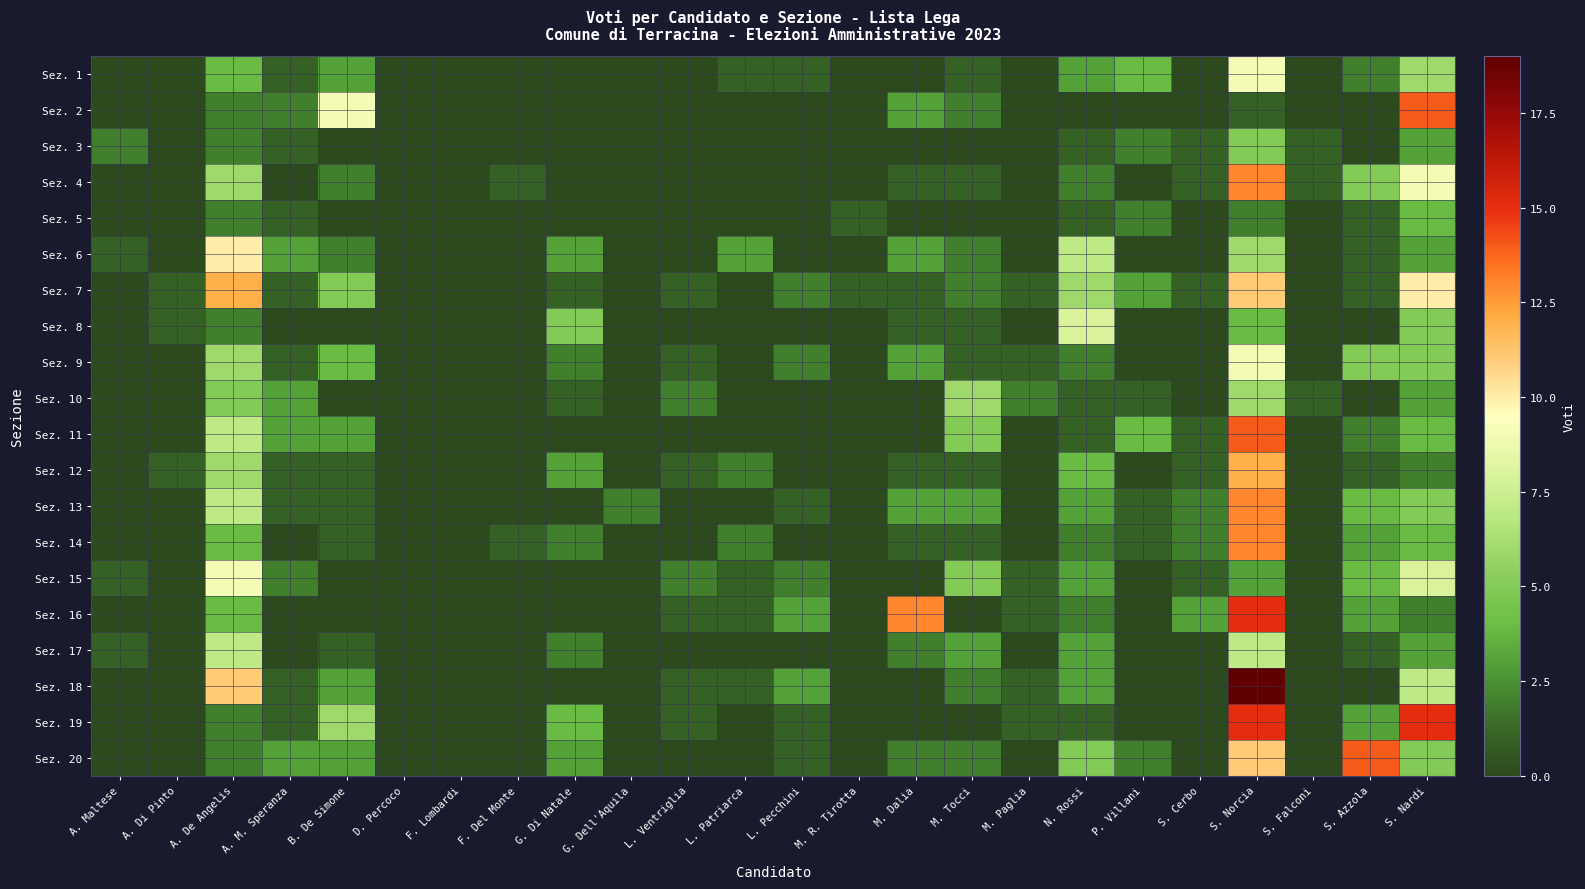

Reading left to right, list all the values displayed in this chart.

Sez. 1: A. Maltese=0	A. Di Pinto=0	A. De Angelis=4	A. M. Speranza=1	B. De Simone=3	D. Percoco=0	F. Lombardi=0	F. Del Monte=0	G. Di Natale=0	G. Dell'Aquila=0	L. Ventriglia=0	L. Patriarca=1	L. Pecchini=1	M. R. Tirotta=0	M. Dalia=0	M. Tocci=1	M. Paglia=0	N. Rossi=3	P. Villani=4	S. Cerbo=0	S. Norcia=9	S. Falconi=0	S. Azzola=2	S. Nardi=6
Sez. 2: A. Maltese=0	A. Di Pinto=0	A. De Angelis=2	A. M. Speranza=2	B. De Simone=9	D. Percoco=0	F. Lombardi=0	F. Del Monte=0	G. Di Natale=0	G. Dell'Aquila=0	L. Ventriglia=0	L. Patriarca=0	L. Pecchini=0	M. R. Tirotta=0	M. Dalia=3	M. Tocci=2	M. Paglia=0	N. Rossi=0	P. Villani=0	S. Cerbo=0	S. Norcia=1	S. Falconi=0	S. Azzola=0	S. Nardi=14
Sez. 3: A. Maltese=2	A. Di Pinto=0	A. De Angelis=2	A. M. Speranza=1	B. De Simone=0	D. Percoco=0	F. Lombardi=0	F. Del Monte=0	G. Di Natale=0	G. Dell'Aquila=0	L. Ventriglia=0	L. Patriarca=0	L. Pecchini=0	M. R. Tirotta=0	M. Dalia=0	M. Tocci=0	M. Paglia=0	N. Rossi=1	P. Villani=2	S. Cerbo=1	S. Norcia=5	S. Falconi=1	S. Azzola=0	S. Nardi=3
Sez. 4: A. Maltese=0	A. Di Pinto=0	A. De Angelis=6	A. M. Speranza=0	B. De Simone=2	D. Percoco=0	F. Lombardi=0	F. Del Monte=1	G. Di Natale=0	G. Dell'Aquila=0	L. Ventriglia=0	L. Patriarca=0	L. Pecchini=0	M. R. Tirotta=0	M. Dalia=1	M. Tocci=1	M. Paglia=0	N. Rossi=2	P. Villani=0	S. Cerbo=1	S. Norcia=13	S. Falconi=1	S. Azzola=5	S. Nardi=9
Sez. 5: A. Maltese=0	A. Di Pinto=0	A. De Angelis=2	A. M. Speranza=1	B. De Simone=0	D. Percoco=0	F. Lombardi=0	F. Del Monte=0	G. Di Natale=0	G. Dell'Aquila=0	L. Ventriglia=0	L. Patriarca=0	L. Pecchini=0	M. R. Tirotta=1	M. Dalia=0	M. Tocci=0	M. Paglia=0	N. Rossi=1	P. Villani=2	S. Cerbo=0	S. Norcia=2	S. Falconi=0	S. Azzola=1	S. Nardi=4
Sez. 6: A. Maltese=1	A. Di Pinto=0	A. De Angelis=10	A. M. Speranza=3	B. De Simone=2	D. Percoco=0	F. Lombardi=0	F. Del Monte=0	G. Di Natale=3	G. Dell'Aquila=0	L. Ventriglia=0	L. Patriarca=3	L. Pecchini=0	M. R. Tirotta=0	M. Dalia=3	M. Tocci=2	M. Paglia=0	N. Rossi=7	P. Villani=0	S. Cerbo=0	S. Norcia=6	S. Falconi=0	S. Azzola=1	S. Nardi=3
Sez. 7: A. Maltese=0	A. Di Pinto=1	A. De Angelis=12	A. M. Speranza=1	B. De Simone=5	D. Percoco=0	F. Lombardi=0	F. Del Monte=0	G. Di Natale=1	G. Dell'Aquila=0	L. Ventriglia=1	L. Patriarca=0	L. Pecchini=2	M. R. Tirotta=1	M. Dalia=1	M. Tocci=2	M. Paglia=1	N. Rossi=6	P. Villani=3	S. Cerbo=1	S. Norcia=11	S. Falconi=0	S. Azzola=1	S. Nardi=10
Sez. 8: A. Maltese=0	A. Di Pinto=1	A. De Angelis=2	A. M. Speranza=0	B. De Simone=0	D. Percoco=0	F. Lombardi=0	F. Del Monte=0	G. Di Natale=5	G. Dell'Aquila=0	L. Ventriglia=0	L. Patriarca=0	L. Pecchini=0	M. R. Tirotta=0	M. Dalia=1	M. Tocci=1	M. Paglia=0	N. Rossi=8	P. Villani=0	S. Cerbo=0	S. Norcia=4	S. Falconi=0	S. Azzola=0	S. Nardi=5
Sez. 9: A. Maltese=0	A. Di Pinto=0	A. De Angelis=6	A. M. Speranza=1	B. De Simone=4	D. Percoco=0	F. Lombardi=0	F. Del Monte=0	G. Di Natale=2	G. Dell'Aquila=0	L. Ventriglia=1	L. Patriarca=0	L. Pecchini=2	M. R. Tirotta=0	M. Dalia=3	M. Tocci=1	M. Paglia=1	N. Rossi=2	P. Villani=0	S. Cerbo=0	S. Norcia=9	S. Falconi=0	S. Azzola=5	S. Nardi=5
Sez. 10: A. Maltese=0	A. Di Pinto=0	A. De Angelis=5	A. M. Speranza=3	B. De Simone=0	D. Percoco=0	F. Lombardi=0	F. Del Monte=0	G. Di Natale=1	G. Dell'Aquila=0	L. Ventriglia=2	L. Patriarca=0	L. Pecchini=0	M. R. Tirotta=0	M. Dalia=0	M. Tocci=6	M. Paglia=2	N. Rossi=1	P. Villani=1	S. Cerbo=0	S. Norcia=6	S. Falconi=1	S. Azzola=0	S. Nardi=3
Sez. 11: A. Maltese=0	A. Di Pinto=0	A. De Angelis=7	A. M. Speranza=3	B. De Simone=3	D. Percoco=0	F. Lombardi=0	F. Del Monte=0	G. Di Natale=0	G. Dell'Aquila=0	L. Ventriglia=0	L. Patriarca=0	L. Pecchini=0	M. R. Tirotta=0	M. Dalia=0	M. Tocci=5	M. Paglia=0	N. Rossi=1	P. Villani=4	S. Cerbo=1	S. Norcia=14	S. Falconi=0	S. Azzola=2	S. Nardi=4
Sez. 12: A. Maltese=0	A. Di Pinto=1	A. De Angelis=6	A. M. Speranza=1	B. De Simone=1	D. Percoco=0	F. Lombardi=0	F. Del Monte=0	G. Di Natale=3	G. Dell'Aquila=0	L. Ventriglia=1	L. Patriarca=2	L. Pecchini=0	M. R. Tirotta=0	M. Dalia=1	M. Tocci=1	M. Paglia=0	N. Rossi=4	P. Villani=0	S. Cerbo=1	S. Norcia=12	S. Falconi=0	S. Azzola=1	S. Nardi=2
Sez. 13: A. Maltese=0	A. Di Pinto=0	A. De Angelis=7	A. M. Speranza=1	B. De Simone=1	D. Percoco=0	F. Lombardi=0	F. Del Monte=0	G. Di Natale=0	G. Dell'Aquila=2	L. Ventriglia=0	L. Patriarca=0	L. Pecchini=1	M. R. Tirotta=0	M. Dalia=3	M. Tocci=3	M. Paglia=0	N. Rossi=3	P. Villani=1	S. Cerbo=2	S. Norcia=13	S. Falconi=0	S. Azzola=4	S. Nardi=5
Sez. 14: A. Maltese=0	A. Di Pinto=0	A. De Angelis=4	A. M. Speranza=0	B. De Simone=1	D. Percoco=0	F. Lombardi=0	F. Del Monte=1	G. Di Natale=2	G. Dell'Aquila=0	L. Ventriglia=0	L. Patriarca=2	L. Pecchini=0	M. R. Tirotta=0	M. Dalia=1	M. Tocci=1	M. Paglia=0	N. Rossi=2	P. Villani=1	S. Cerbo=2	S. Norcia=13	S. Falconi=0	S. Azzola=3	S. Nardi=4
Sez. 15: A. Maltese=1	A. Di Pinto=0	A. De Angelis=9	A. M. Speranza=2	B. De Simone=0	D. Percoco=0	F. Lombardi=0	F. Del Monte=0	G. Di Natale=0	G. Dell'Aquila=0	L. Ventriglia=2	L. Patriarca=1	L. Pecchini=2	M. R. Tirotta=0	M. Dalia=0	M. Tocci=5	M. Paglia=1	N. Rossi=3	P. Villani=0	S. Cerbo=1	S. Norcia=3	S. Falconi=0	S. Azzola=4	S. Nardi=8
Sez. 16: A. Maltese=0	A. Di Pinto=0	A. De Angelis=4	A. M. Speranza=0	B. De Simone=0	D. Percoco=0	F. Lombardi=0	F. Del Monte=0	G. Di Natale=0	G. Dell'Aquila=0	L. Ventriglia=1	L. Patriarca=1	L. Pecchini=3	M. R. Tirotta=0	M. Dalia=13	M. Tocci=0	M. Paglia=1	N. Rossi=2	P. Villani=0	S. Cerbo=3	S. Norcia=15	S. Falconi=0	S. Azzola=3	S. Nardi=2
Sez. 17: A. Maltese=1	A. Di Pinto=0	A. De Angelis=7	A. M. Speranza=0	B. De Simone=1	D. Percoco=0	F. Lombardi=0	F. Del Monte=0	G. Di Natale=2	G. Dell'Aquila=0	L. Ventriglia=0	L. Patriarca=0	L. Pecchini=0	M. R. Tirotta=0	M. Dalia=2	M. Tocci=3	M. Paglia=0	N. Rossi=3	P. Villani=0	S. Cerbo=0	S. Norcia=7	S. Falconi=0	S. Azzola=1	S. Nardi=3
Sez. 18: A. Maltese=0	A. Di Pinto=0	A. De Angelis=11	A. M. Speranza=1	B. De Simone=3	D. Percoco=0	F. Lombardi=0	F. Del Monte=0	G. Di Natale=0	G. Dell'Aquila=0	L. Ventriglia=1	L. Patriarca=1	L. Pecchini=3	M. R. Tirotta=0	M. Dalia=0	M. Tocci=2	M. Paglia=1	N. Rossi=3	P. Villani=0	S. Cerbo=0	S. Norcia=19	S. Falconi=0	S. Azzola=0	S. Nardi=7
Sez. 19: A. Maltese=0	A. Di Pinto=0	A. De Angelis=2	A. M. Speranza=1	B. De Simone=6	D. Percoco=0	F. Lombardi=0	F. Del Monte=0	G. Di Natale=4	G. Dell'Aquila=0	L. Ventriglia=1	L. Patriarca=0	L. Pecchini=1	M. R. Tirotta=0	M. Dalia=0	M. Tocci=0	M. Paglia=1	N. Rossi=1	P. Villani=0	S. Cerbo=0	S. Norcia=15	S. Falconi=0	S. Azzola=3	S. Nardi=15
Sez. 20: A. Maltese=0	A. Di Pinto=0	A. De Angelis=2	A. M. Speranza=3	B. De Simone=3	D. Percoco=0	F. Lombardi=0	F. Del Monte=0	G. Di Natale=3	G. Dell'Aquila=0	L. Ventriglia=0	L. Patriarca=0	L. Pecchini=1	M. R. Tirotta=0	M. Dalia=2	M. Tocci=2	M. Paglia=0	N. Rossi=5	P. Villani=2	S. Cerbo=0	S. Norcia=11	S. Falconi=0	S. Azzola=14	S. Nardi=5